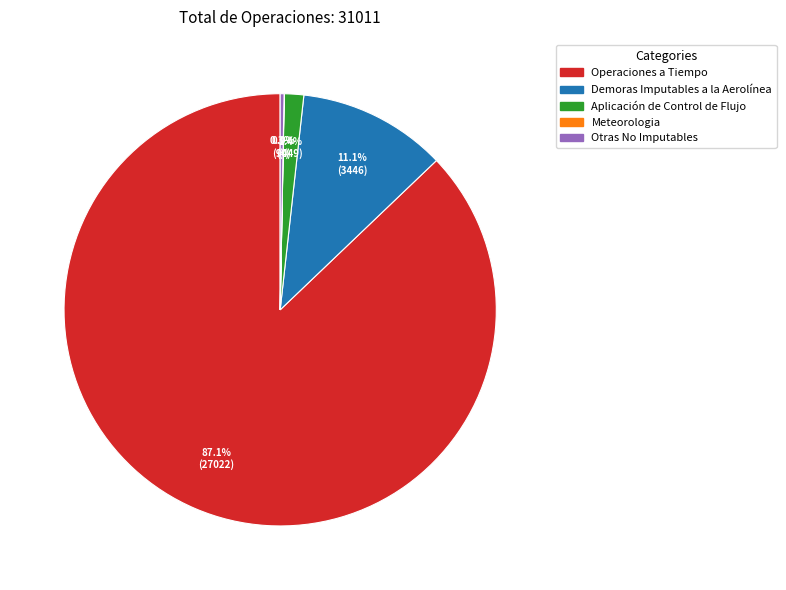

How much of the chart is everything except Demoras Imputables a la Aerolínea?

88.9%